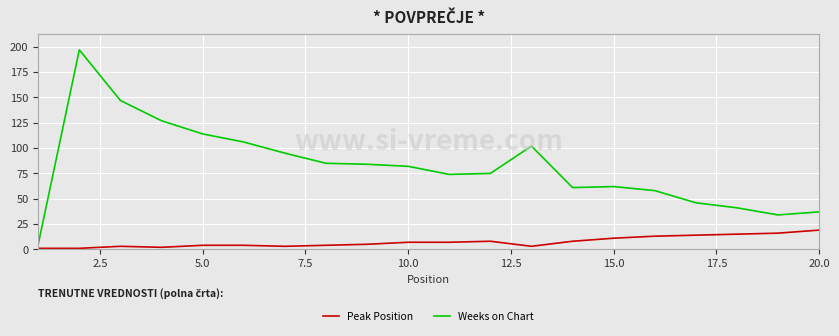

Is this an area chart (filled region under the line)?

No